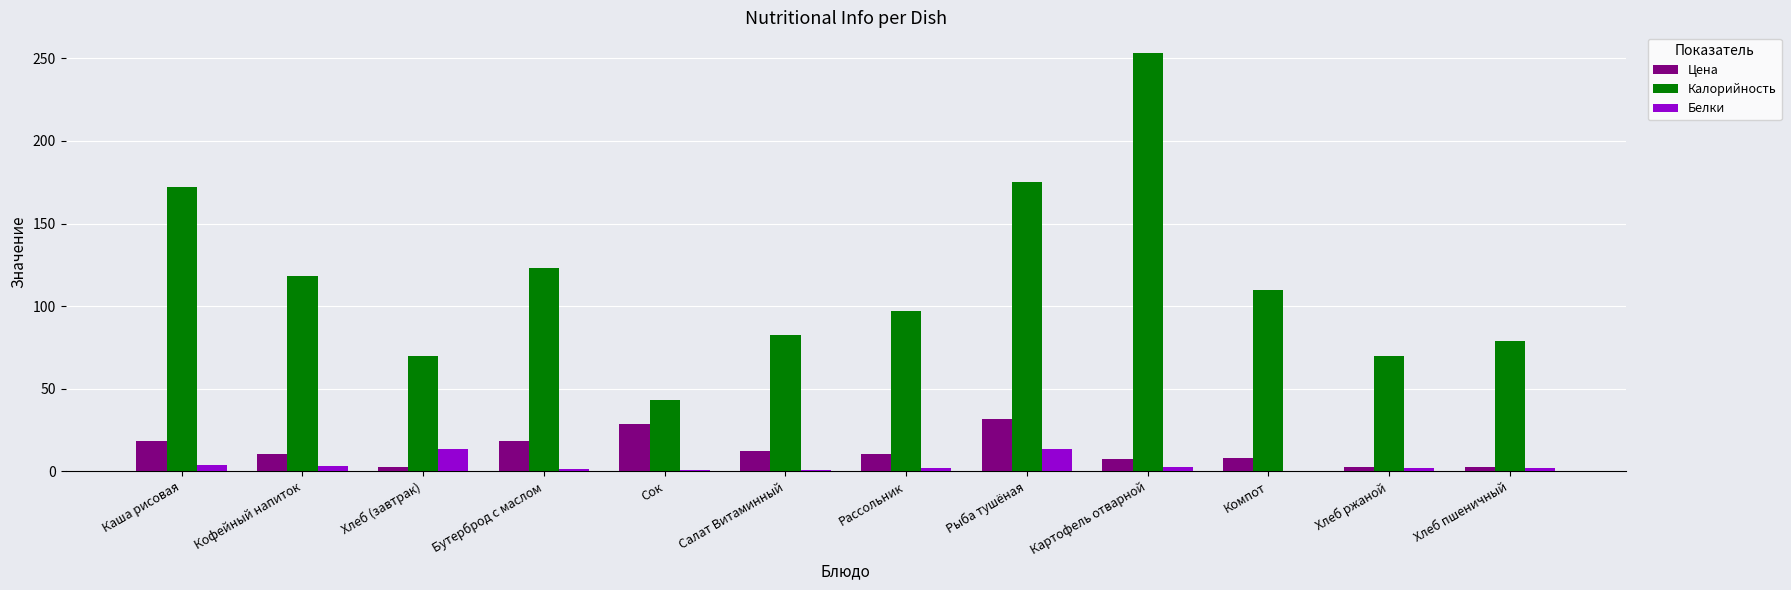

What is the highest value of the Белки series?

13.3